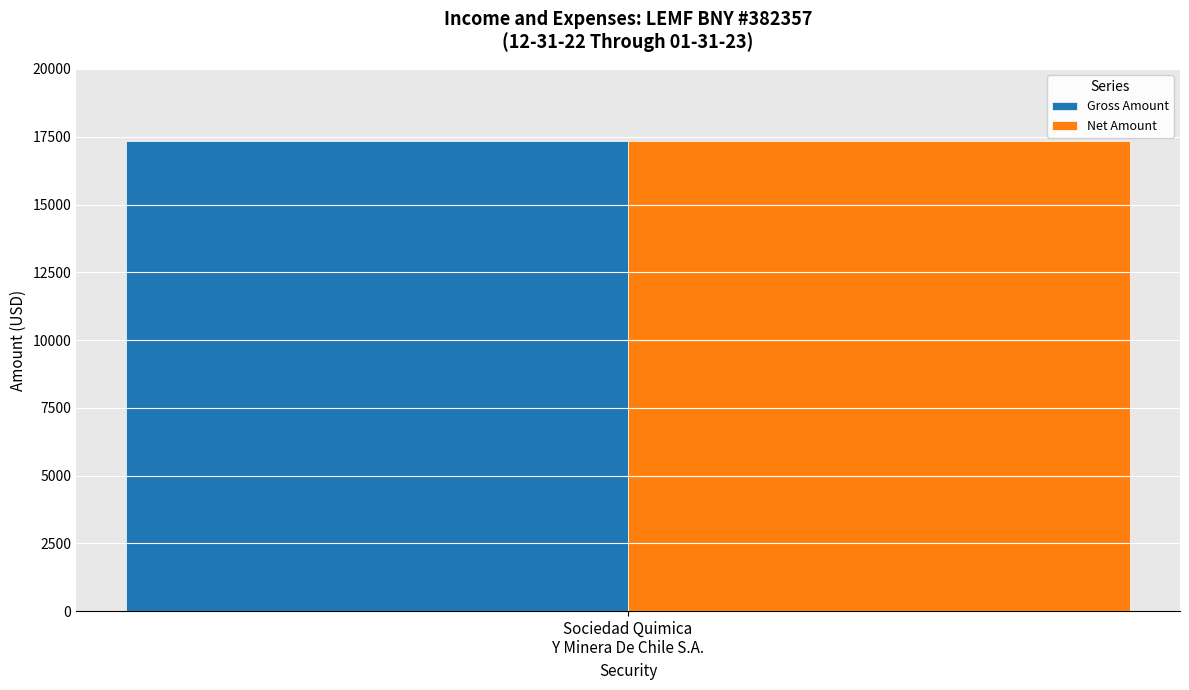

Between 10 and 13, which series saw the biggest shift?

Gross Amount